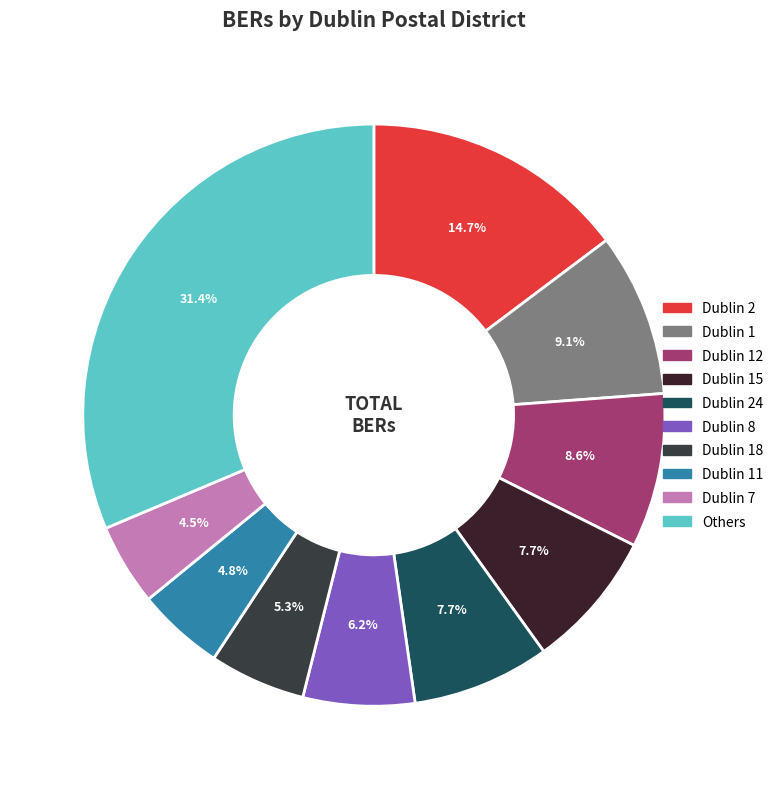

How many slices are in this pie chart?

10